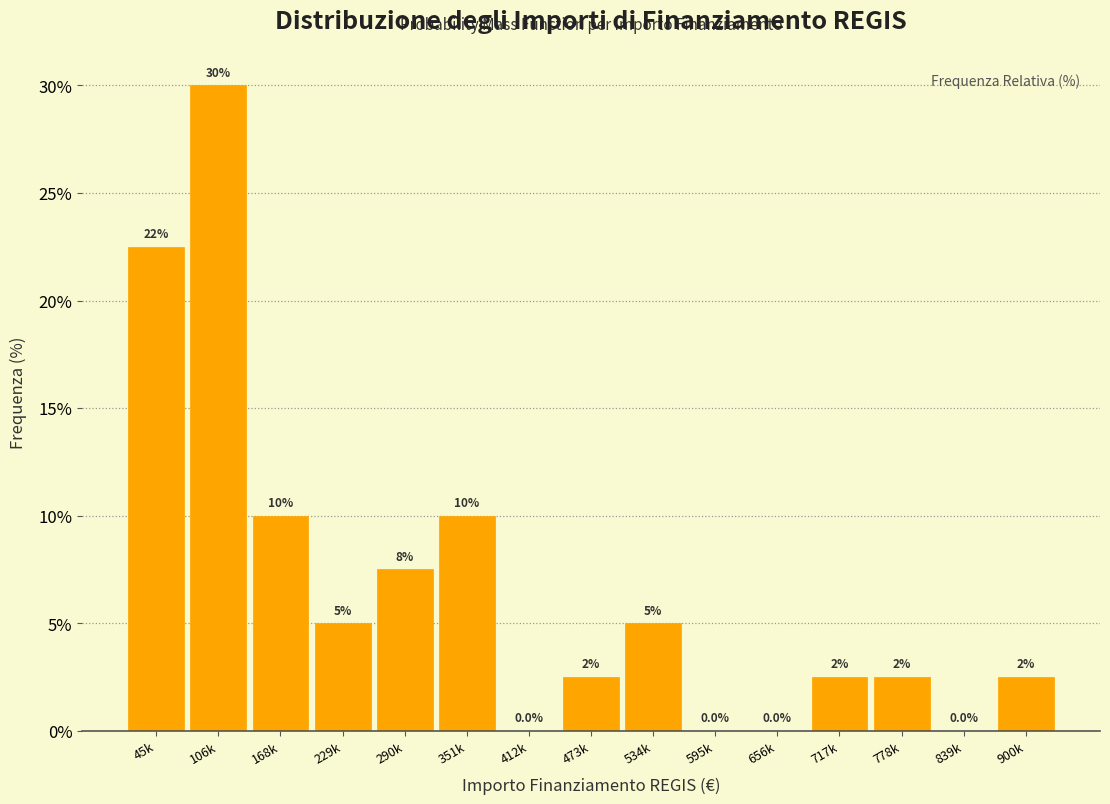

Reading left to right, transcribe all the data shown in this chart.

45k=22.5	106k=30.0	168k=10.0	229k=5.0	290k=7.5	351k=10.0	412k=0.0	473k=2.5	534k=5.0	595k=0.0	656k=0.0	717k=2.5	778k=2.5	839k=0.0	900k=2.5